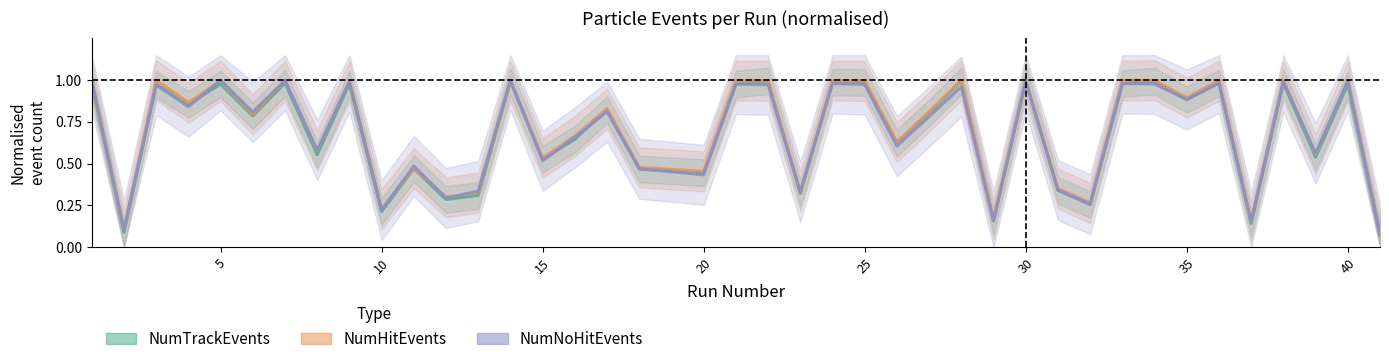

Which series has the largest total across all categories?

NumHitEvents